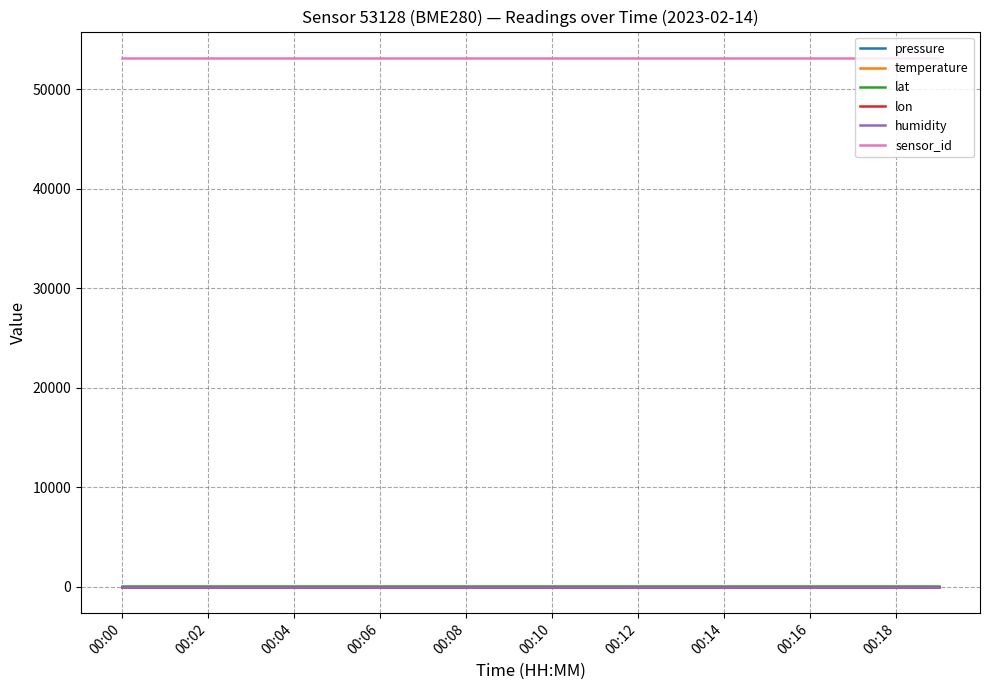

Is this an area chart (filled region under the line)?

No